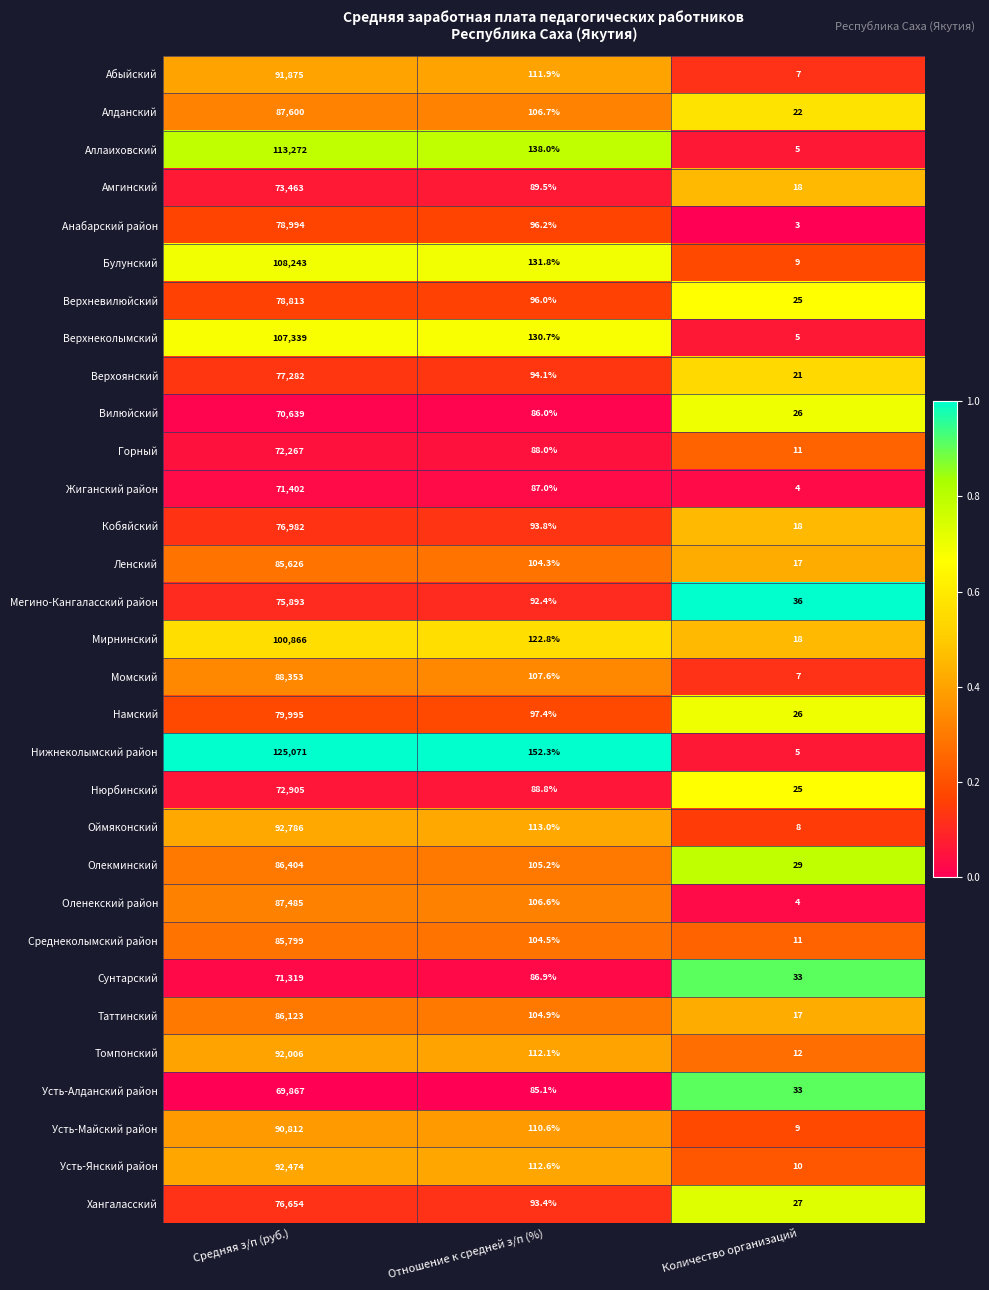

The Таттинский series shows 134607.8 at Средняя з/п (руб.). True or false?

False